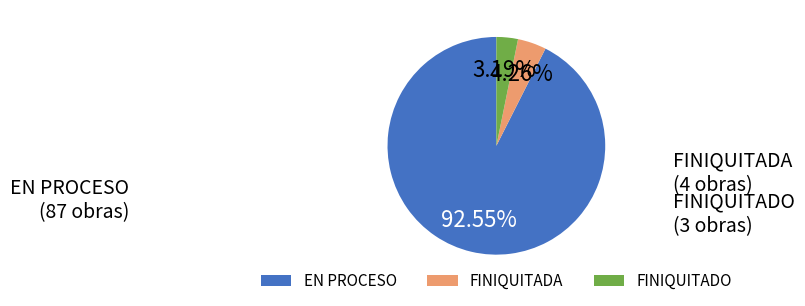

Is there a majority slice in this chart?

Yes